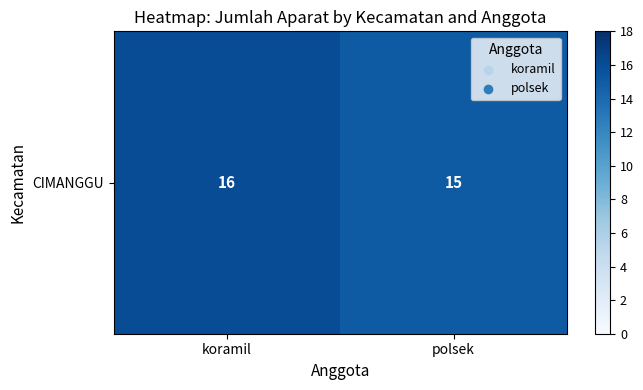

Which has a higher value, koramil or polsek?

koramil